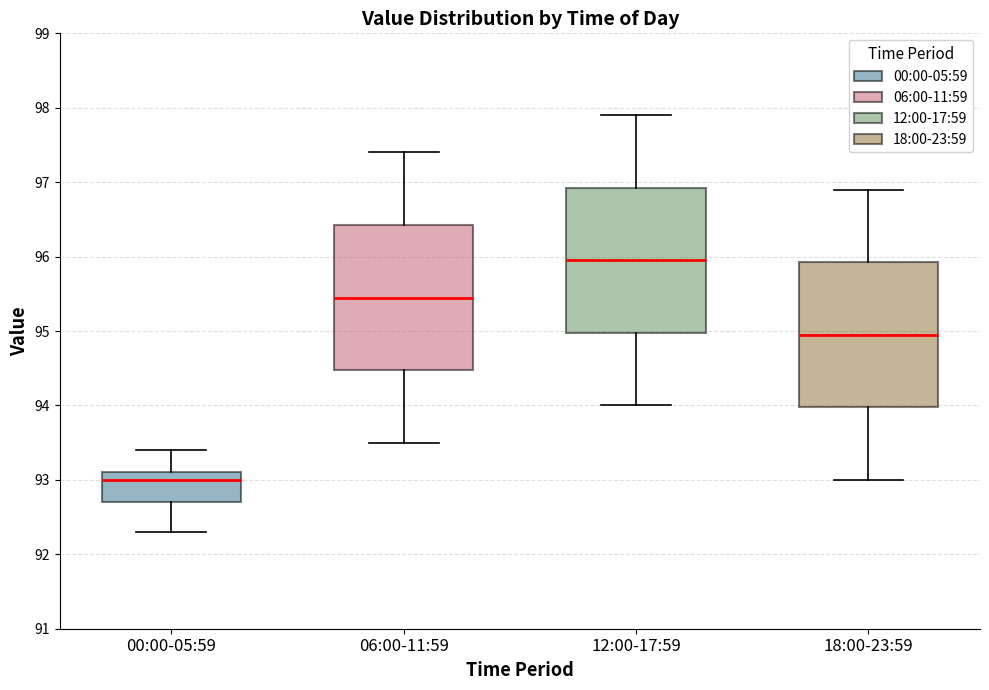

Reading left to right, read every box against the y-axis: the position of its median line, the range the box covers, and the ends of its whiskers. The values are not printed on the chart, so give them approximately, as read against the axis.

00:00-05:59: median 93.0, box 92.7 to 93.1, whiskers 92.3 to 93.4
06:00-11:59: median 95.5, box 94.5 to 96.4, whiskers 93.5 to 97.4
12:00-17:59: median 96.0, box 95.0 to 96.9, whiskers 94.0 to 97.9
18:00-23:59: median 95.0, box 94.0 to 95.9, whiskers 93.0 to 96.9